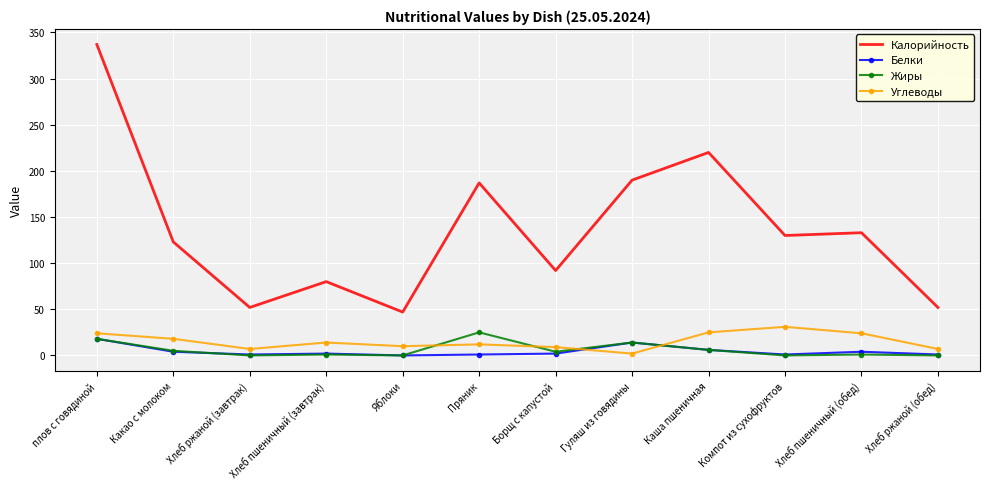

True or false: Жиры and Калорийность cross at least once.

False